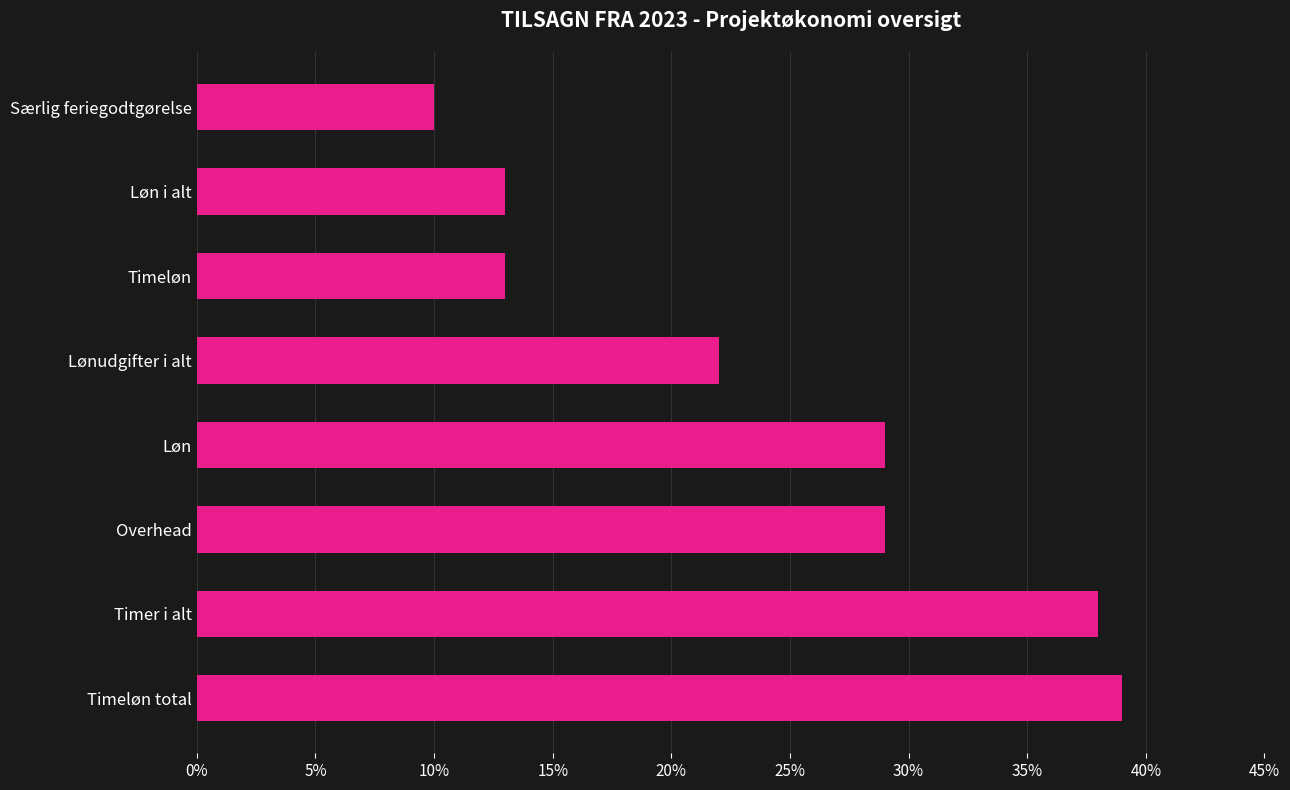

At which category does the chart reach its peak across all series?

Timeløn total